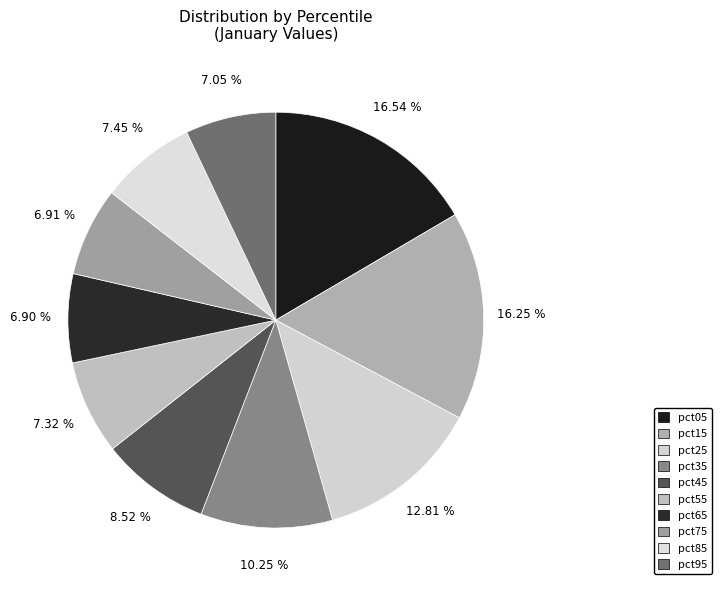

What is the ratio of the value at pct05 to the value at pct75?

2.4